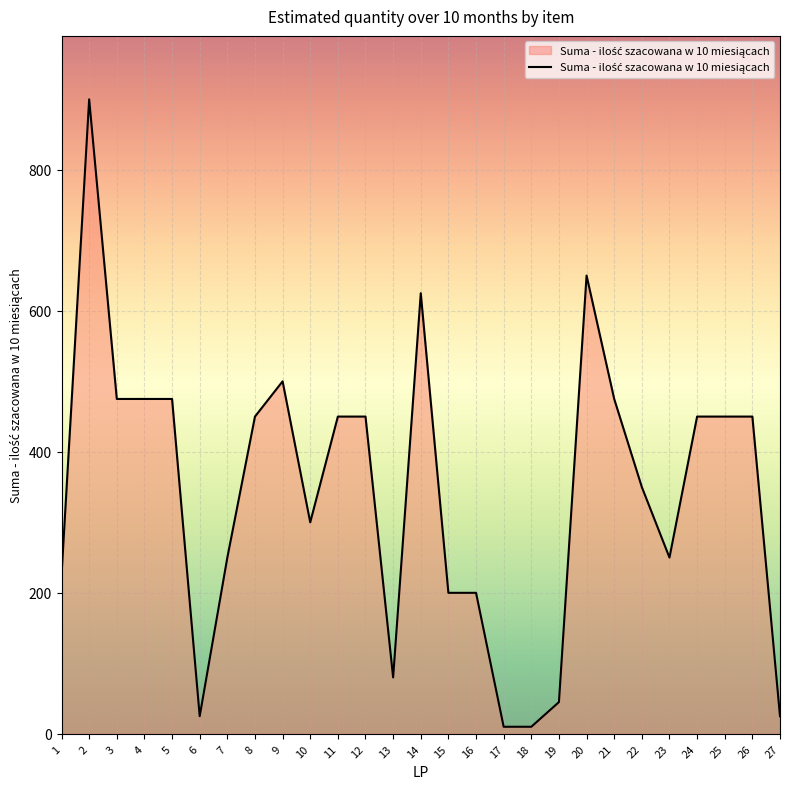

At which label does the data first exceed 450?

2